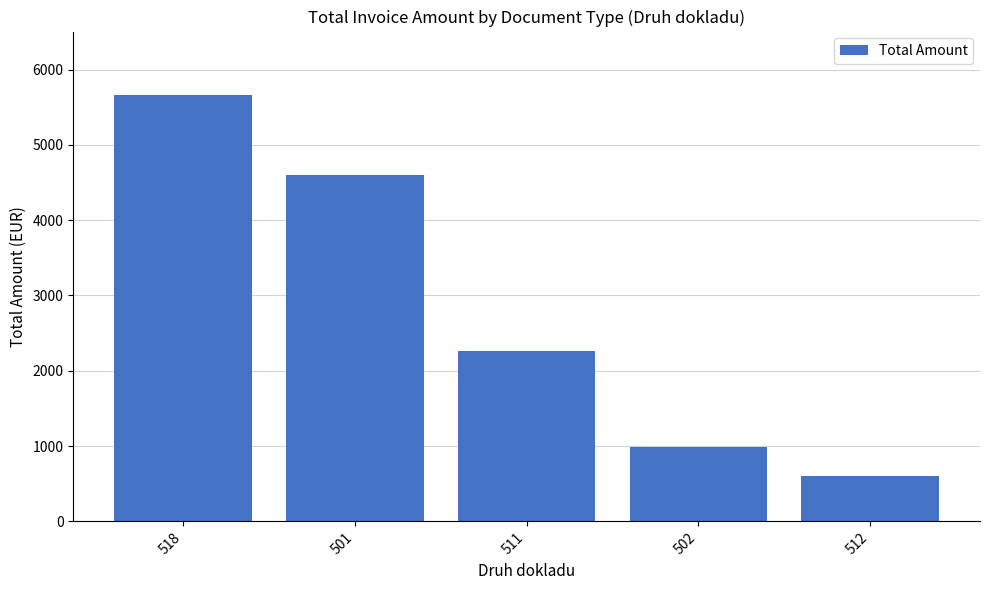

Reading left to right, transcribe all the data shown in this chart.

518=5656.9	501=4594.9	511=2265.4	502=988.0	512=600.0